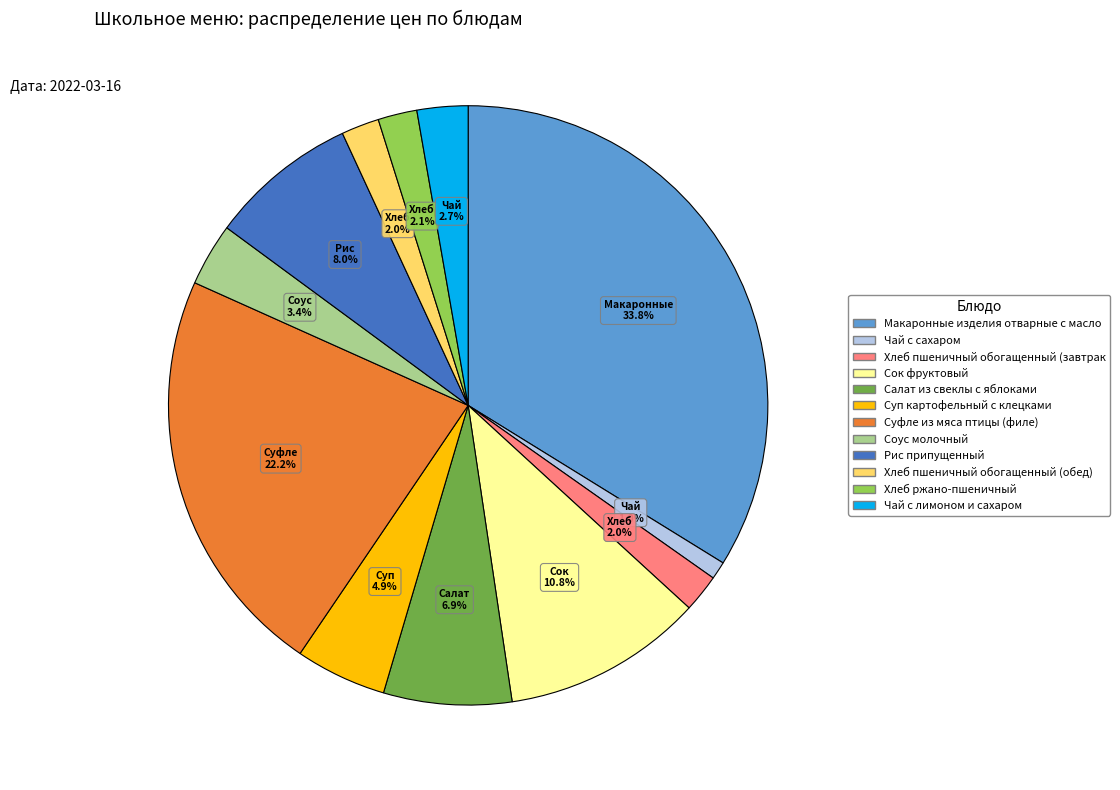

Does any single category account for the majority?

No